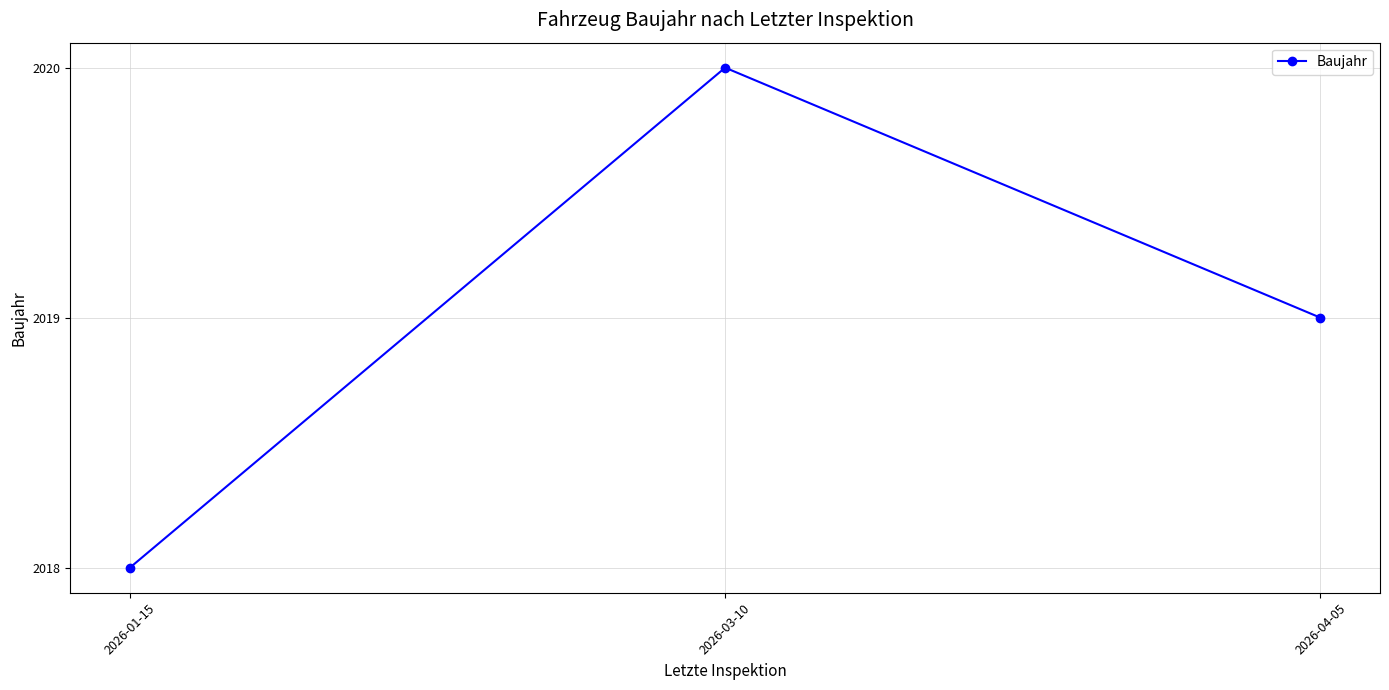

At which label is the value closest to 2019?

2026-04-05